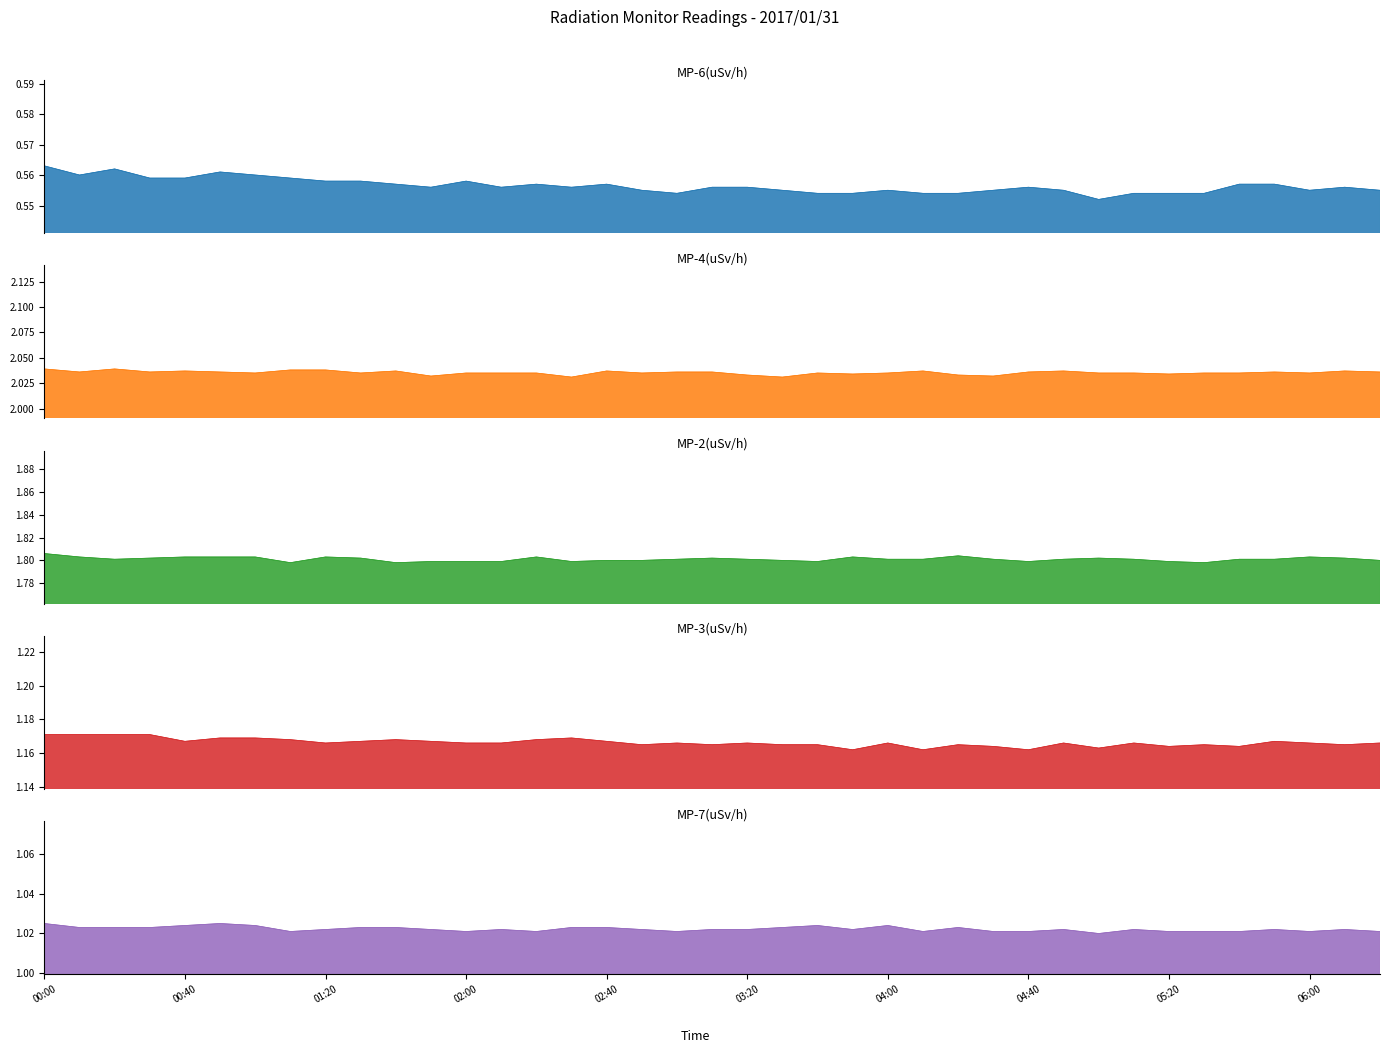

Reading left to right, list all the values displayed in this chart.

MP-6(uSv/h): 0.6	0.6	0.6	0.6	0.6	0.6	0.6	0.6	0.6	0.6	0.6	0.6	0.6	0.6	0.6	0.6	0.6	0.6	0.6	0.6	0.6	0.6	0.6	0.6	0.6	0.6	0.6	0.6	0.6	0.6	0.6	0.6	0.6	0.6	0.6	0.6	0.6	0.6	0.6
MP-4(uSv/h): 2.0	2.0	2.0	2.0	2.0	2.0	2.0	2.0	2.0	2.0	2.0	2.0	2.0	2.0	2.0	2.0	2.0	2.0	2.0	2.0	2.0	2.0	2.0	2.0	2.0	2.0	2.0	2.0	2.0	2.0	2.0	2.0	2.0	2.0	2.0	2.0	2.0	2.0	2.0
MP-2(uSv/h): 1.8	1.8	1.8	1.8	1.8	1.8	1.8	1.8	1.8	1.8	1.8	1.8	1.8	1.8	1.8	1.8	1.8	1.8	1.8	1.8	1.8	1.8	1.8	1.8	1.8	1.8	1.8	1.8	1.8	1.8	1.8	1.8	1.8	1.8	1.8	1.8	1.8	1.8	1.8
MP-3(uSv/h): 1.2	1.2	1.2	1.2	1.2	1.2	1.2	1.2	1.2	1.2	1.2	1.2	1.2	1.2	1.2	1.2	1.2	1.2	1.2	1.2	1.2	1.2	1.2	1.2	1.2	1.2	1.2	1.2	1.2	1.2	1.2	1.2	1.2	1.2	1.2	1.2	1.2	1.2	1.2
MP-7(uSv/h): 1.0	1.0	1.0	1.0	1.0	1.0	1.0	1.0	1.0	1.0	1.0	1.0	1.0	1.0	1.0	1.0	1.0	1.0	1.0	1.0	1.0	1.0	1.0	1.0	1.0	1.0	1.0	1.0	1.0	1.0	1.0	1.0	1.0	1.0	1.0	1.0	1.0	1.0	1.0